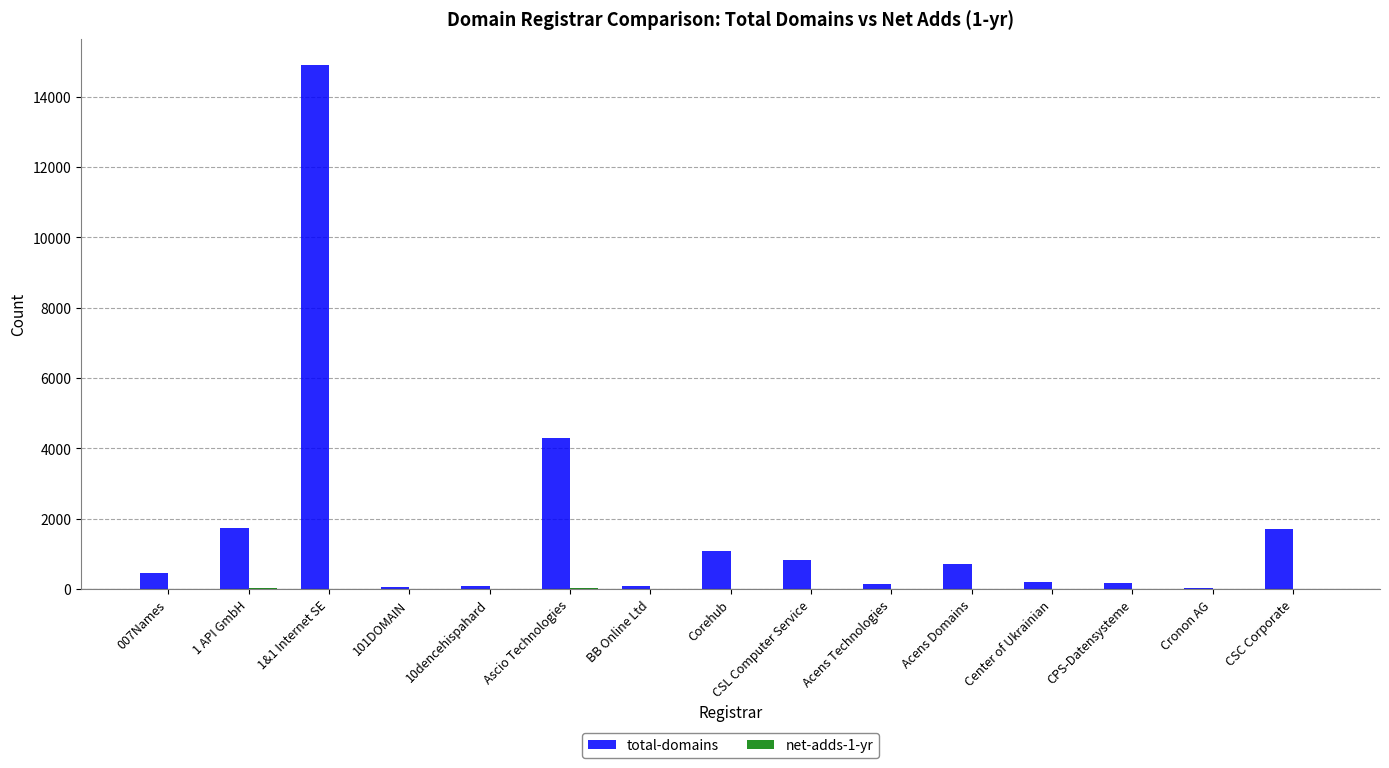

At which label is total-domains closest to 7465?

Ascio Technologies